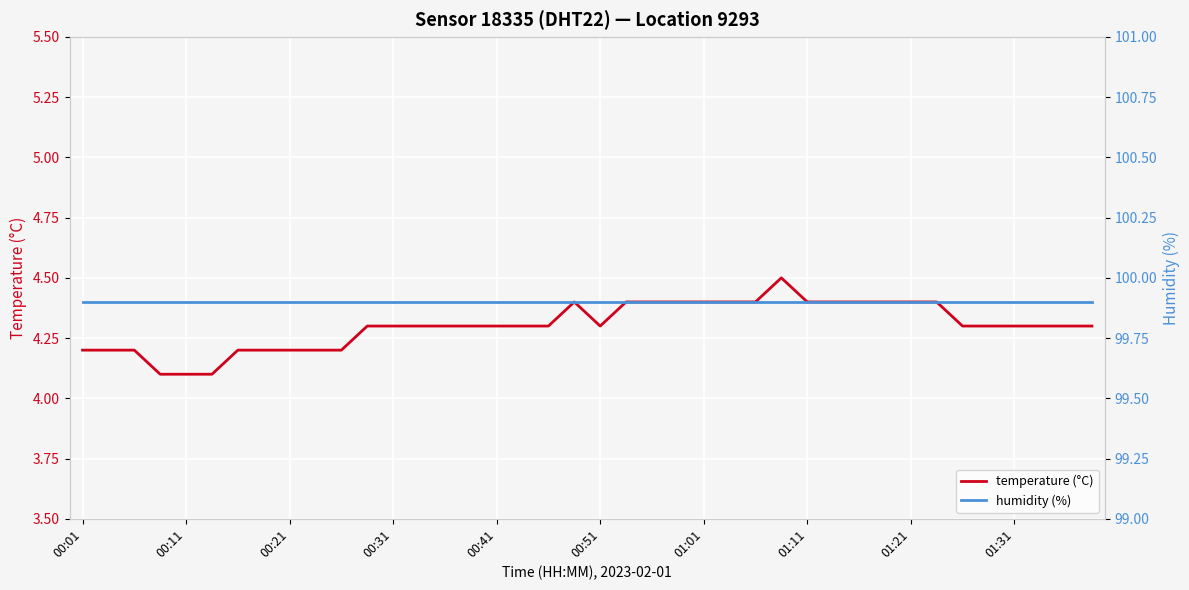

What is the lowest value of the humidity (%) series?

99.9